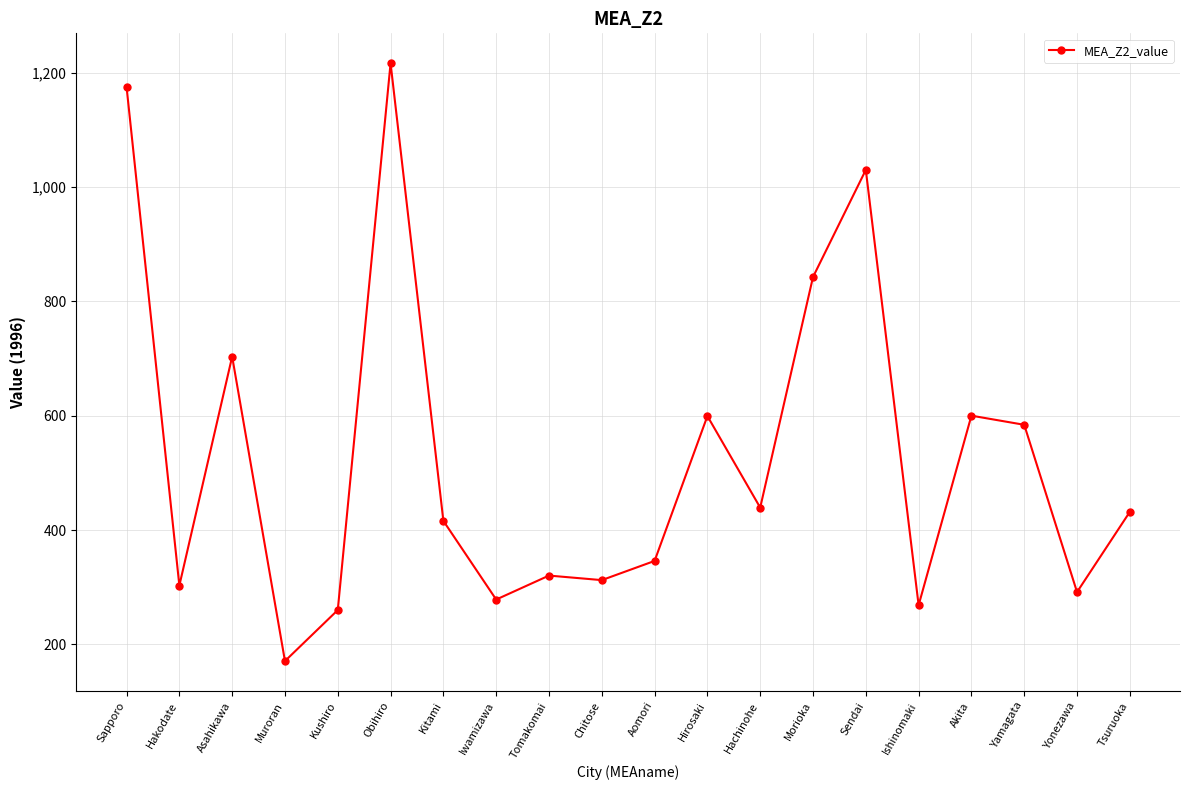

Is it true that the value at Tomakomai is 194.4?

False